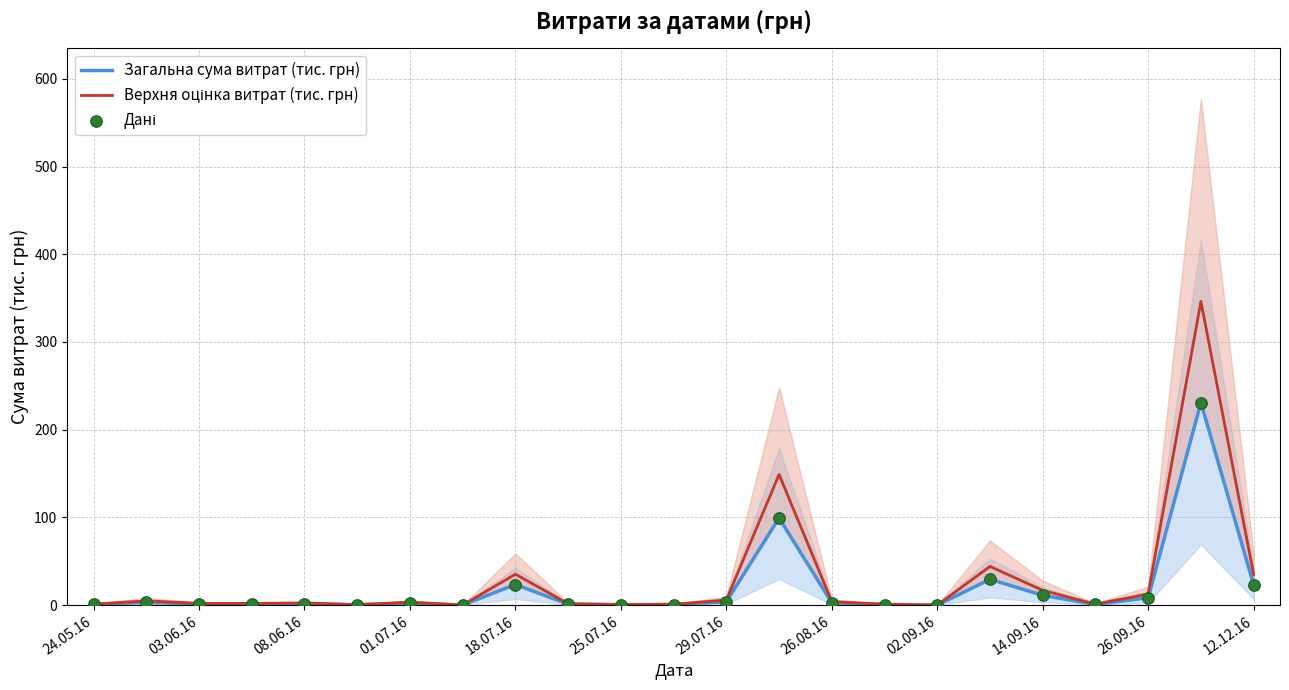

What is the total value across all series at 24.05.16?

2.6